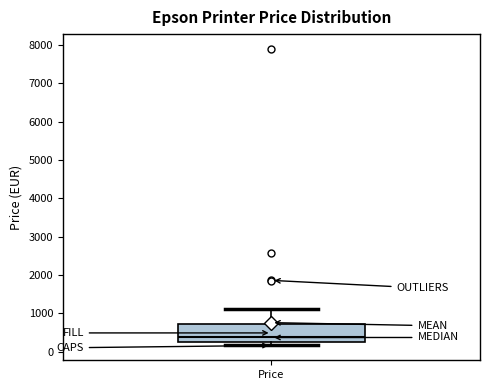

Read this box plot against the y-axis: the position of the median line, the range covered by the box, and the ends of both whiskers. The values are not printed on the chart, so give them approximately, as read against the axis.

median 400, box 200 to 700, whiskers 200 (just below the box's lower edge) to 1100